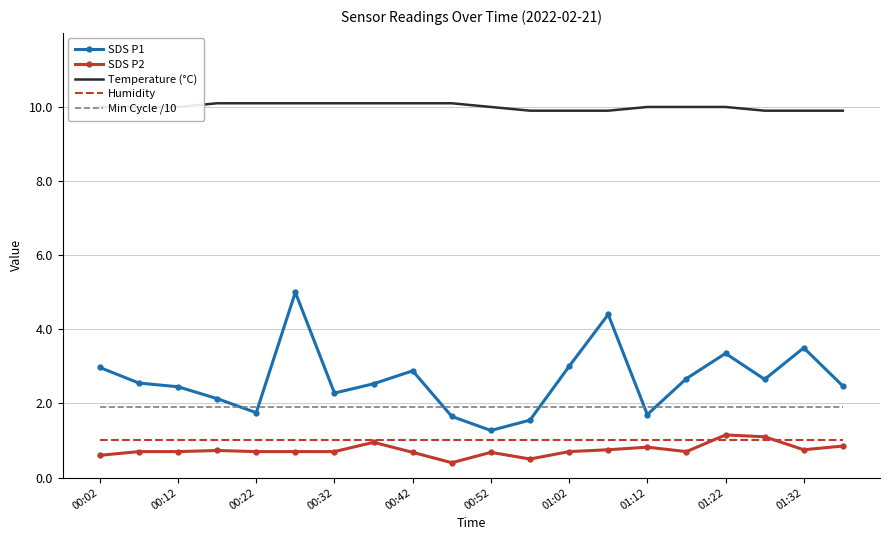

What is the minimum value shown in the chart?

0.4